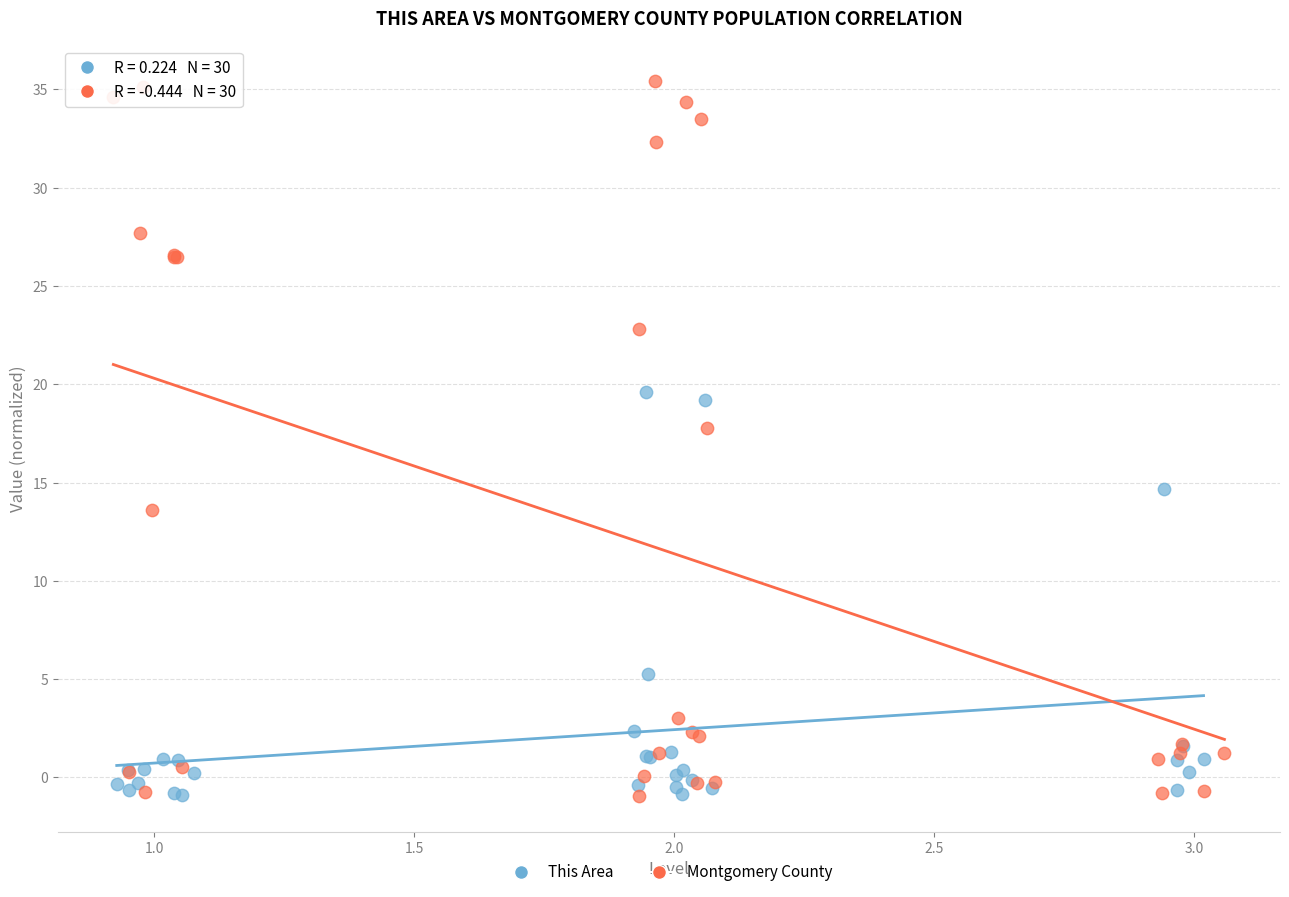

Which series reaches the maximum Y coordinate?

Montgomery County